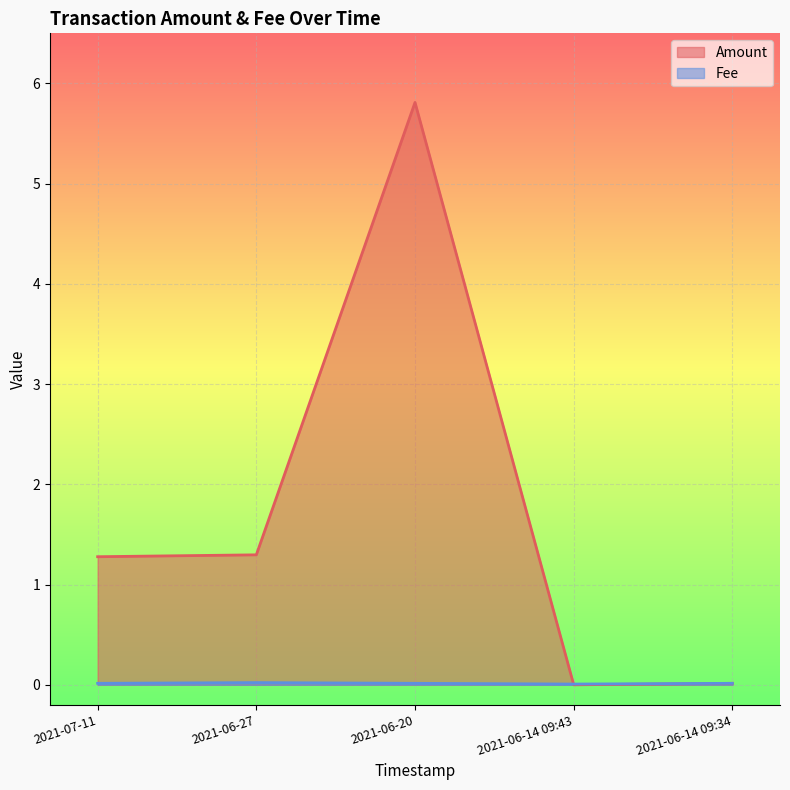

Count the number of categories in the chart.

5